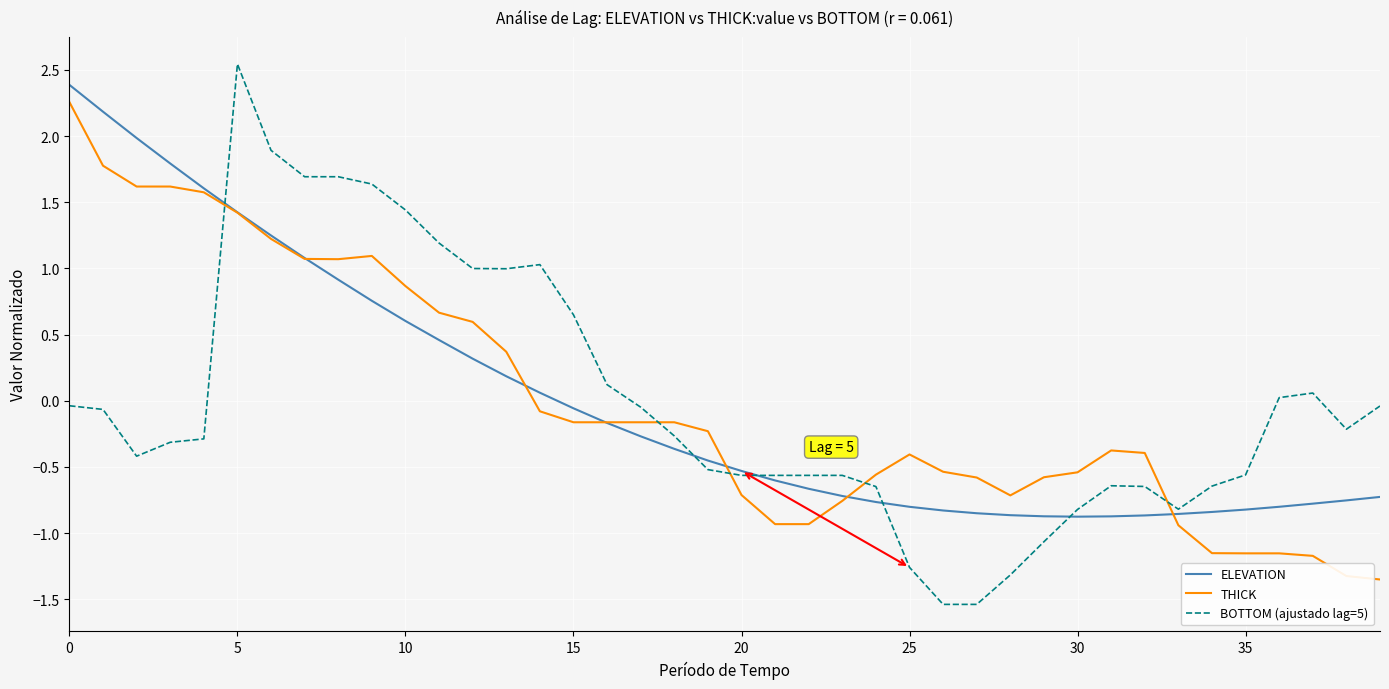

Which series has the widest spread of values?

BOTTOM (ajustado lag=5)